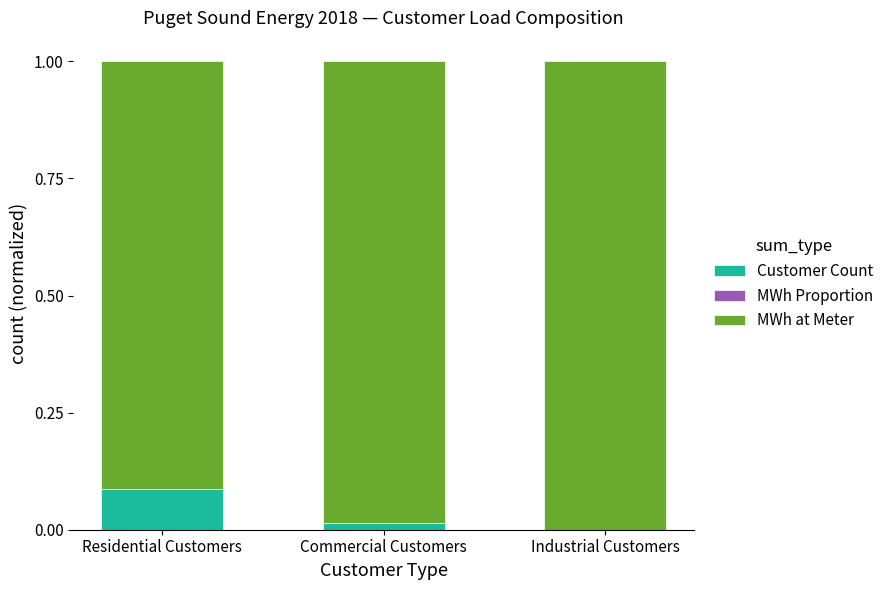

The value of Customer Count at Residential Customers is 0.0. True or false?

False